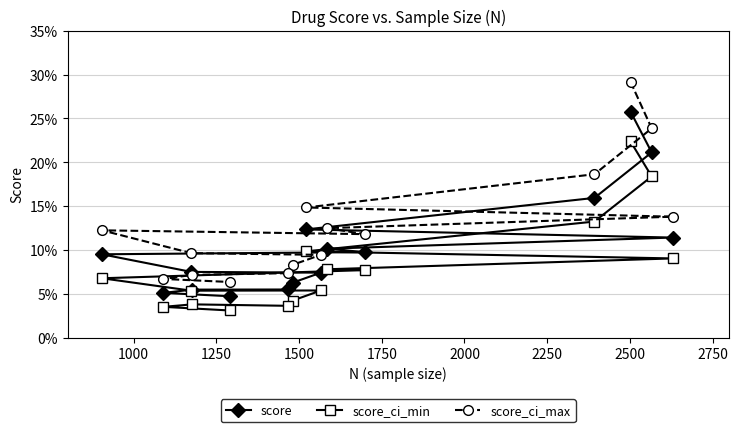

What are all the series names shown in the legend?

score, score_ci_min, score_ci_max